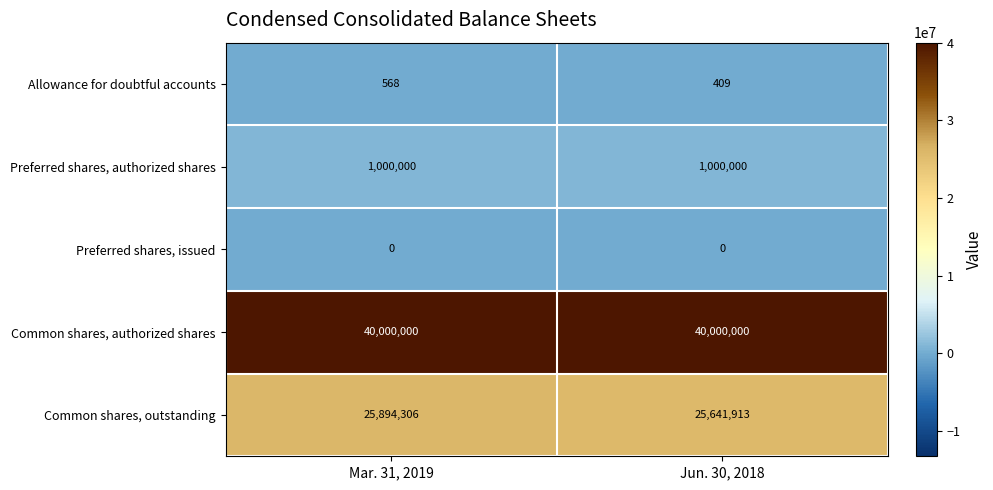

Between Mar. 31, 2019 and Jun. 30, 2018, which series saw the biggest shift?

row_4